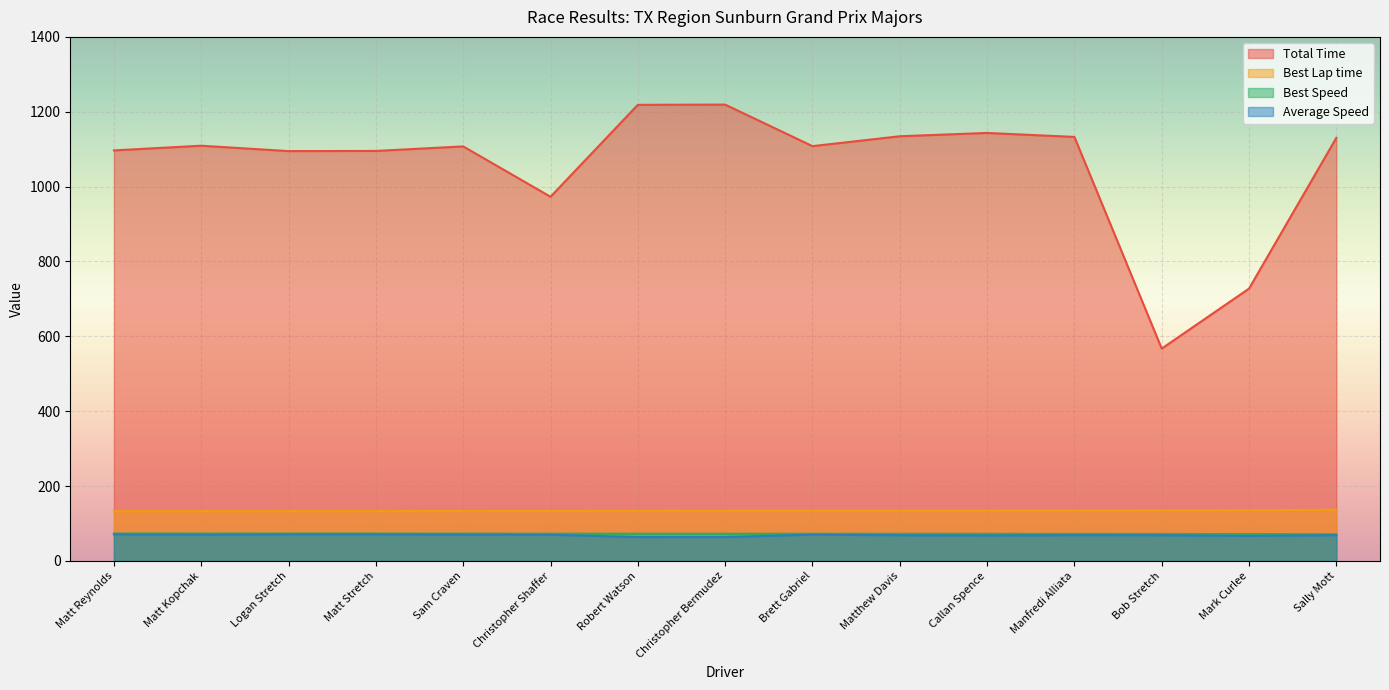

At which label is Total Time closest to 893?

Christopher Shaffer